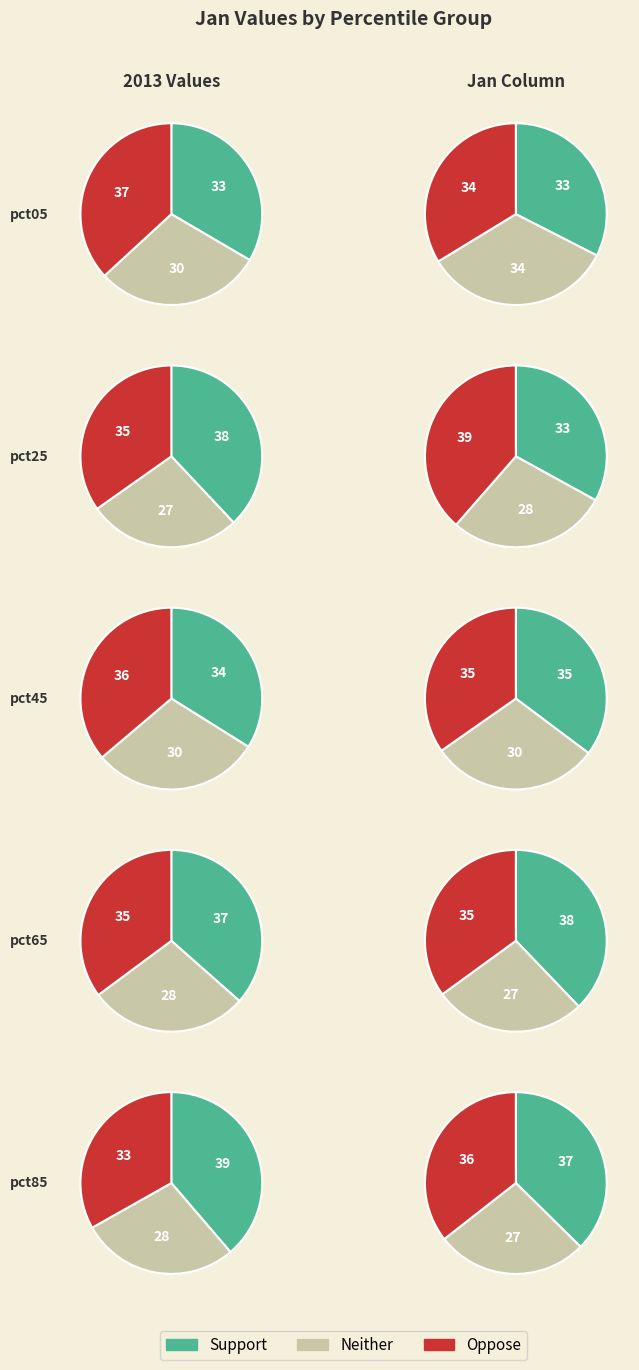

Is there any slice that represents more than half of the pie?

No